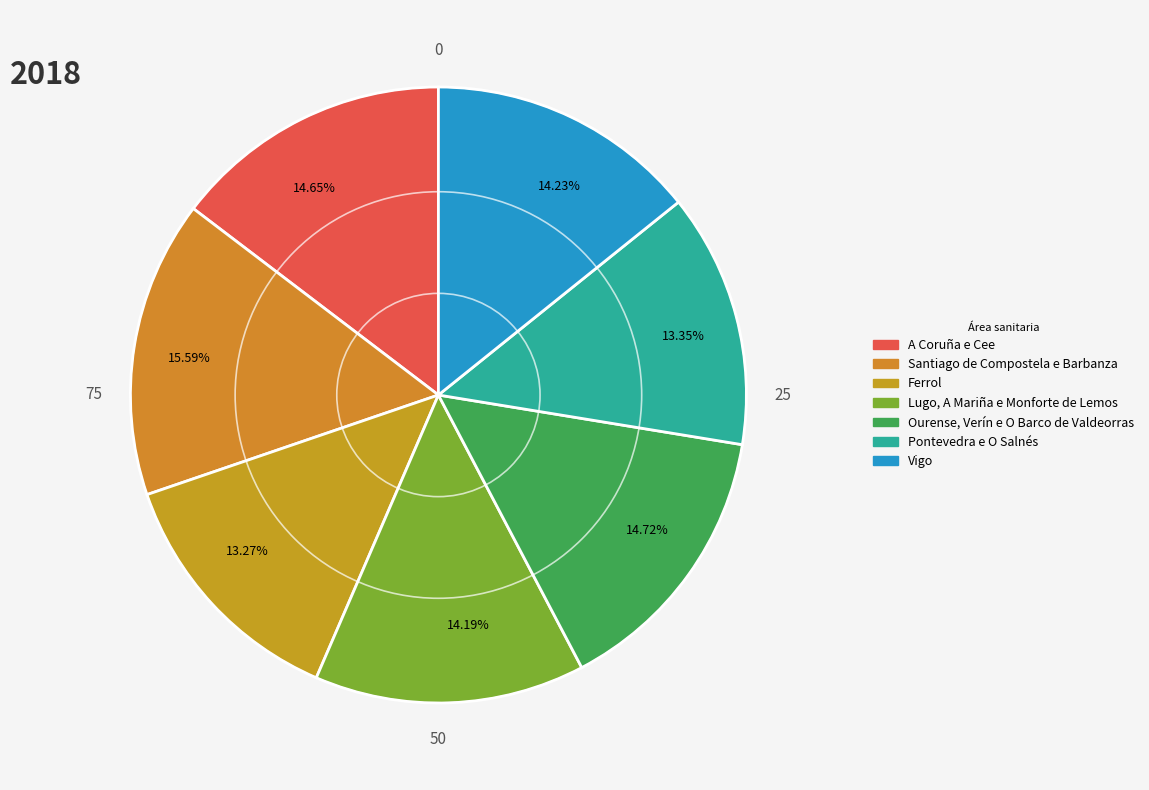

Is there any slice that represents more than half of the pie?

No